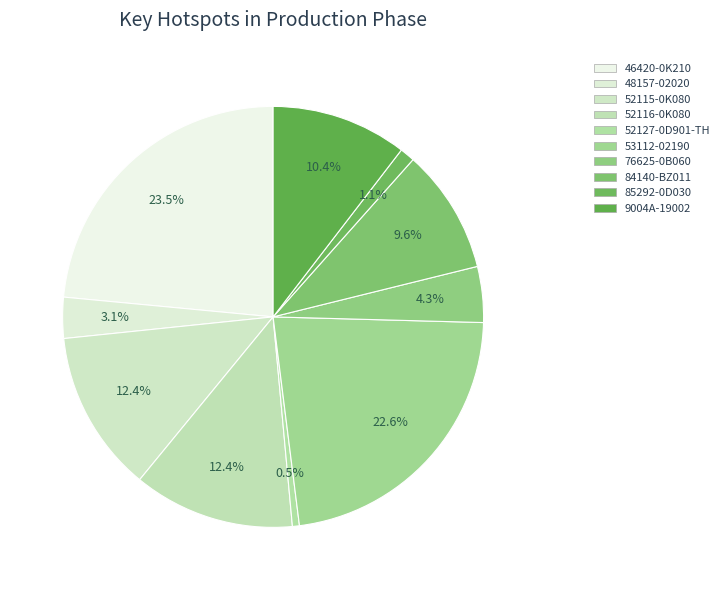

Does any single category account for the majority?

No